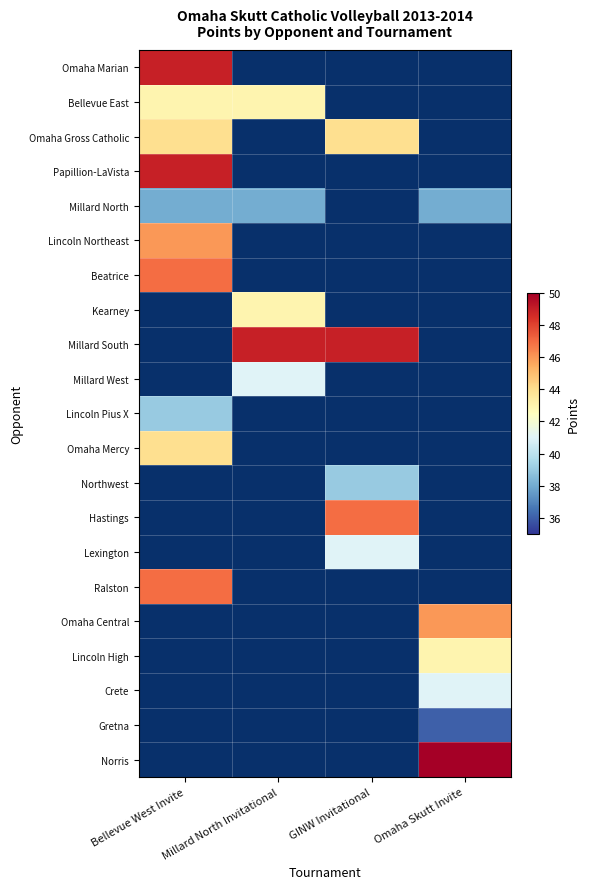

How many data points does each series have?

4